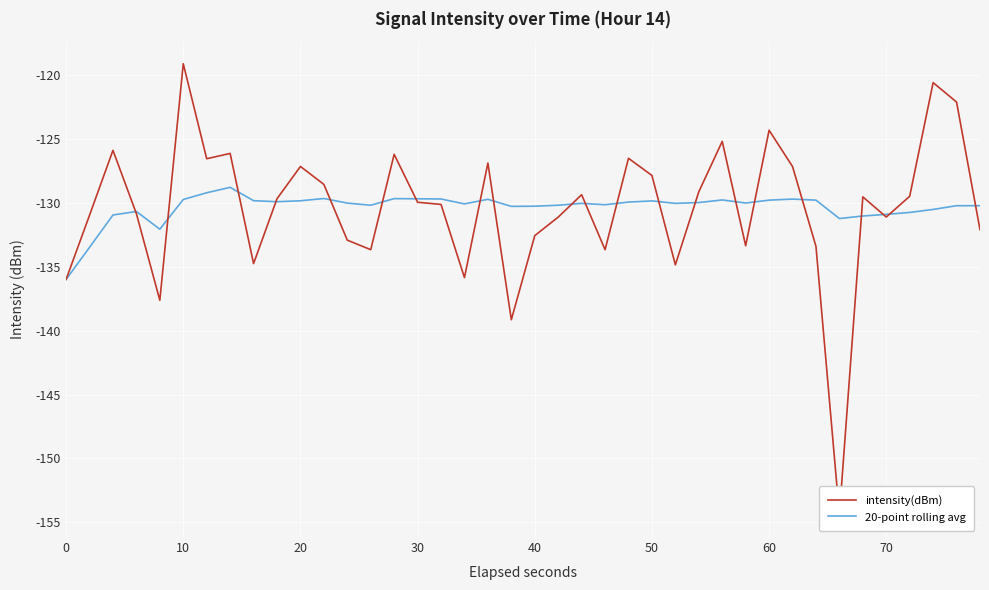

What is the sum of all 20-point rolling avg values?

-5213.4